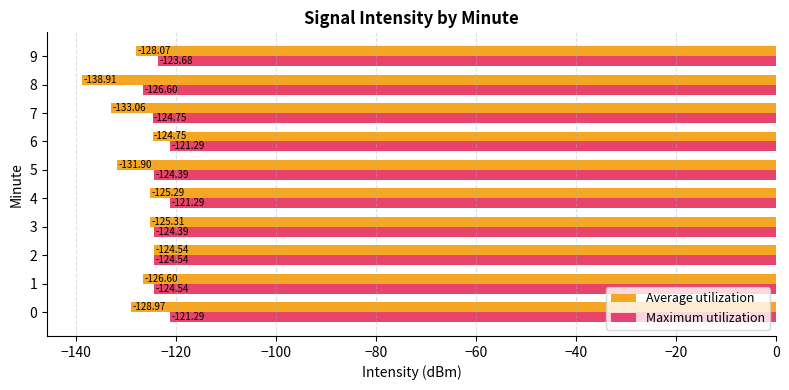

List the series in order of their overall mean, lowest first.

Average utilization, Maximum utilization